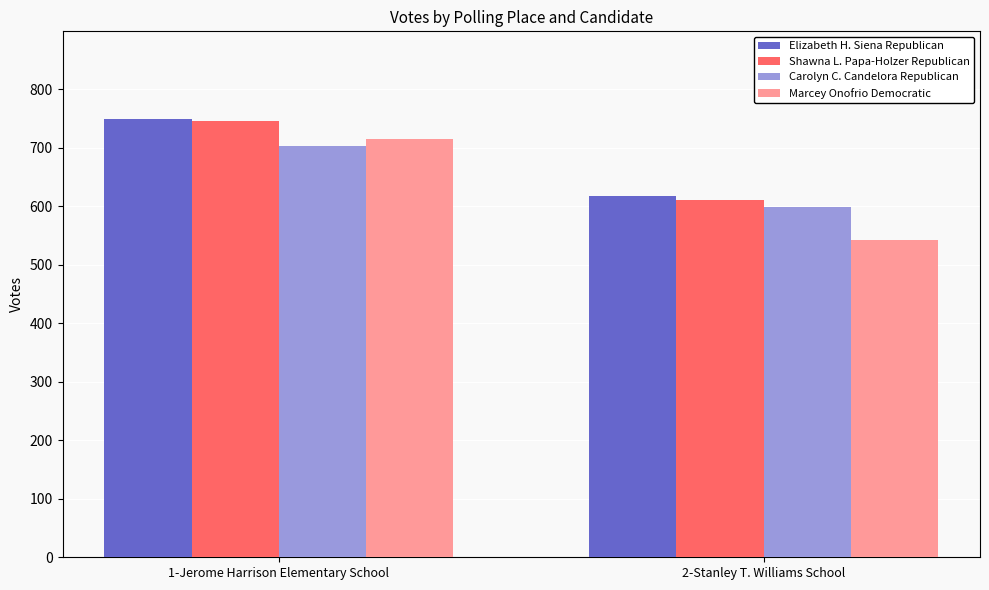

How many data points in Elizabeth H. Siena Republican are less than 749?

1